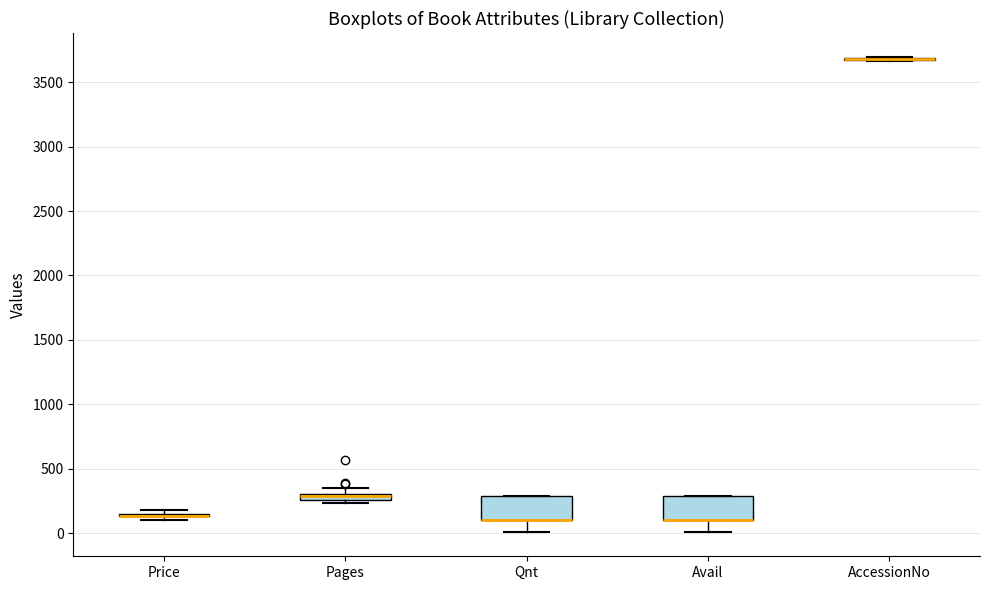

Where is the upper edge of the box for Qnt on the y-axis? The values are not printed on the chart, so give them approximately, as read against the axis.

300